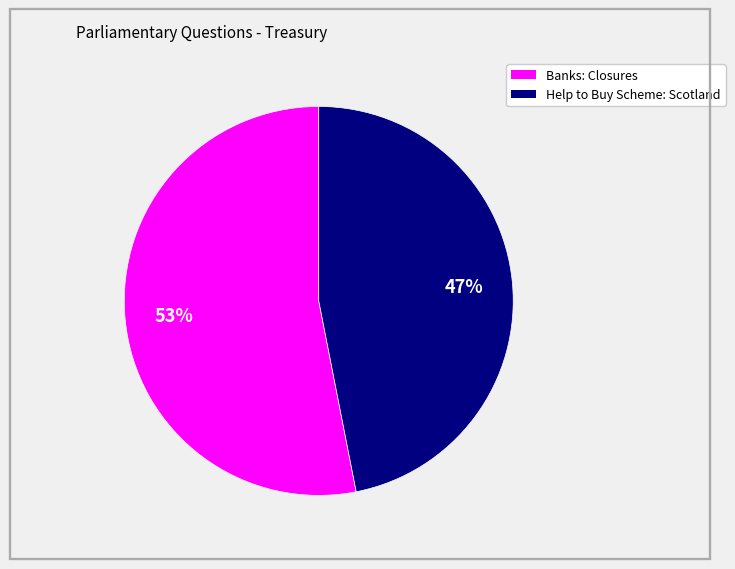

To the nearest percent, what is the difference between the largest and smallest slice percentages?

6%